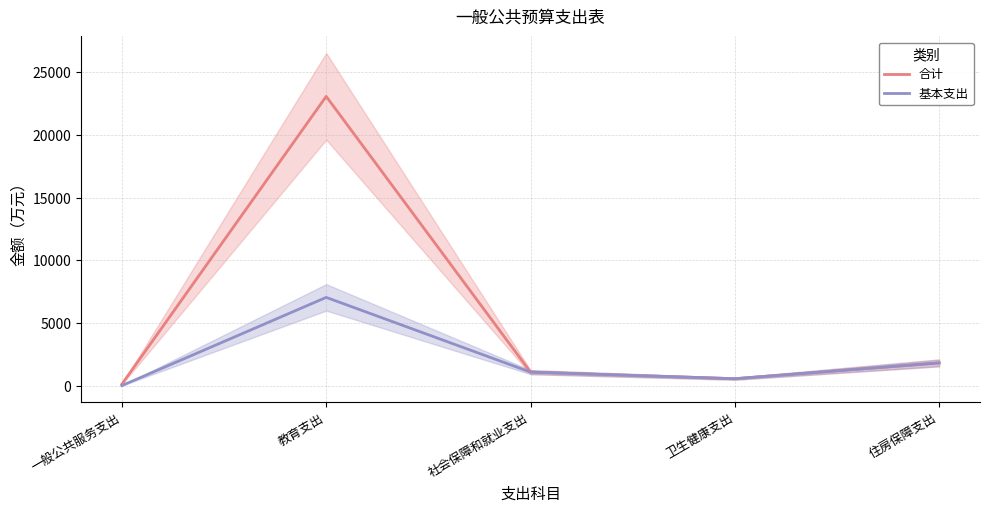

What is the minimum value for 合计?

117.0